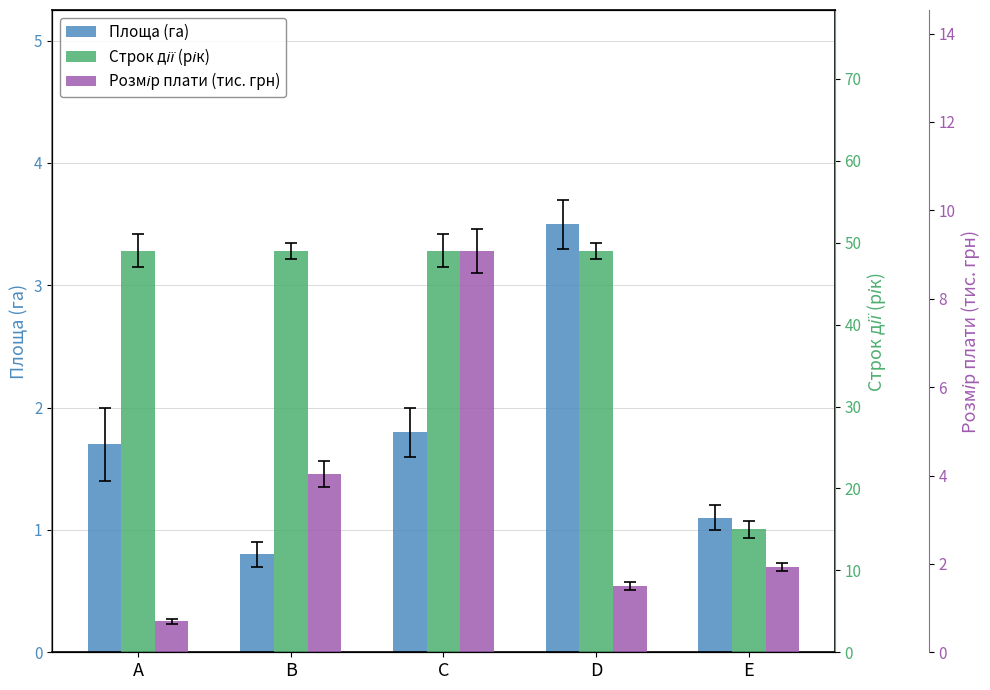

What is the average value of the Розмір плати (тис. грн) series?

3.4